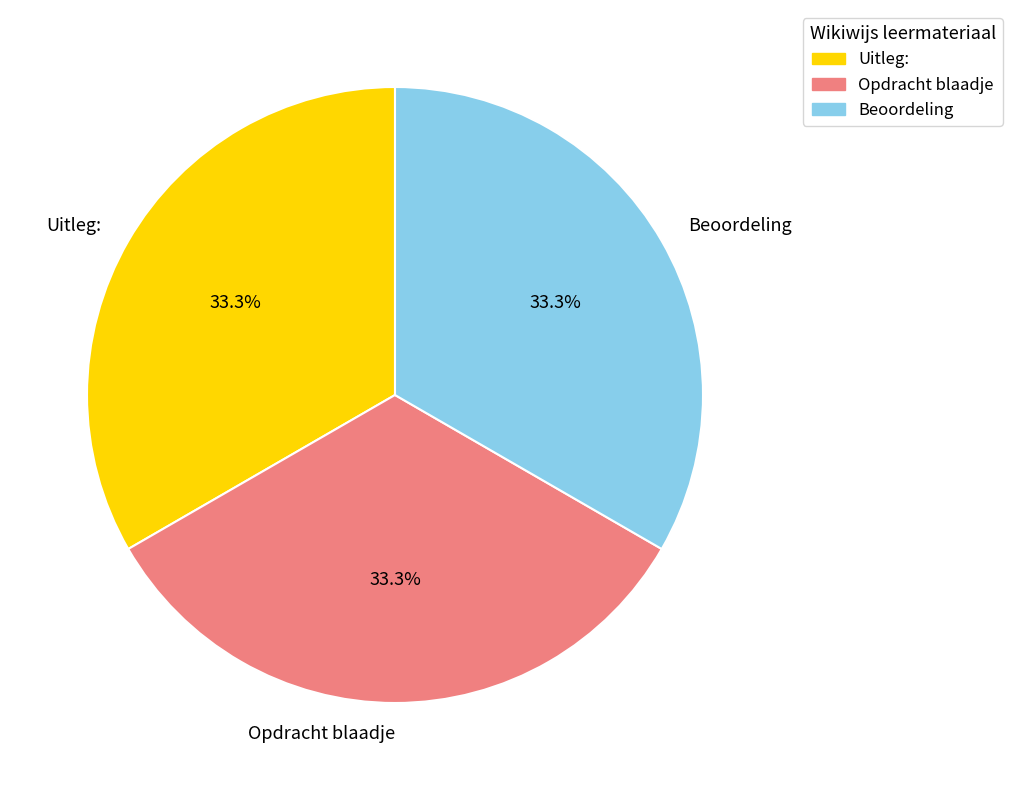

To the nearest percent, what is the average slice percentage?

33%